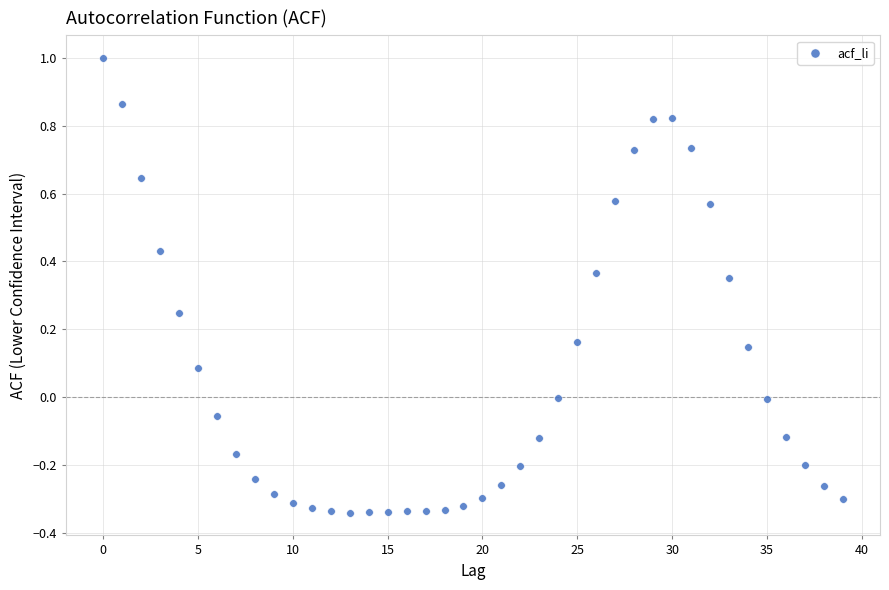

What is the range of Y values (max minus min)?

1.3